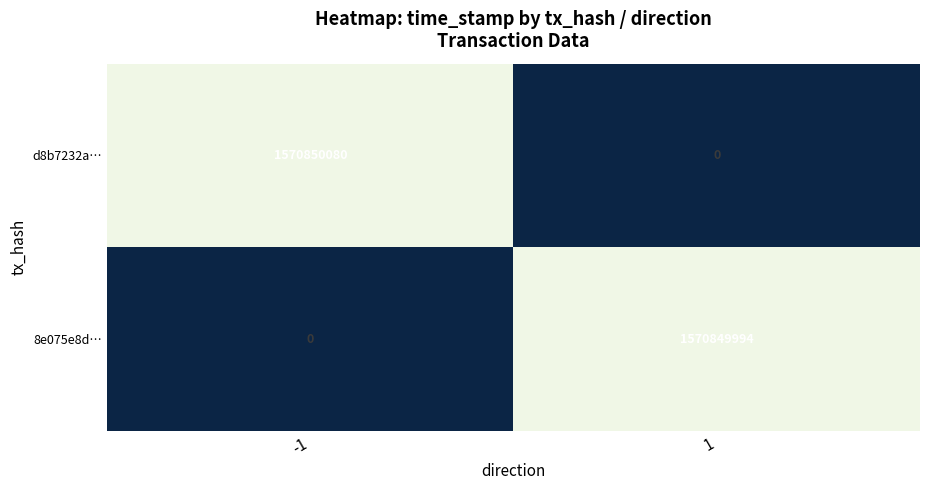

What is the difference between the maximum and minimum values in the d8b7232a… series?

1570850080